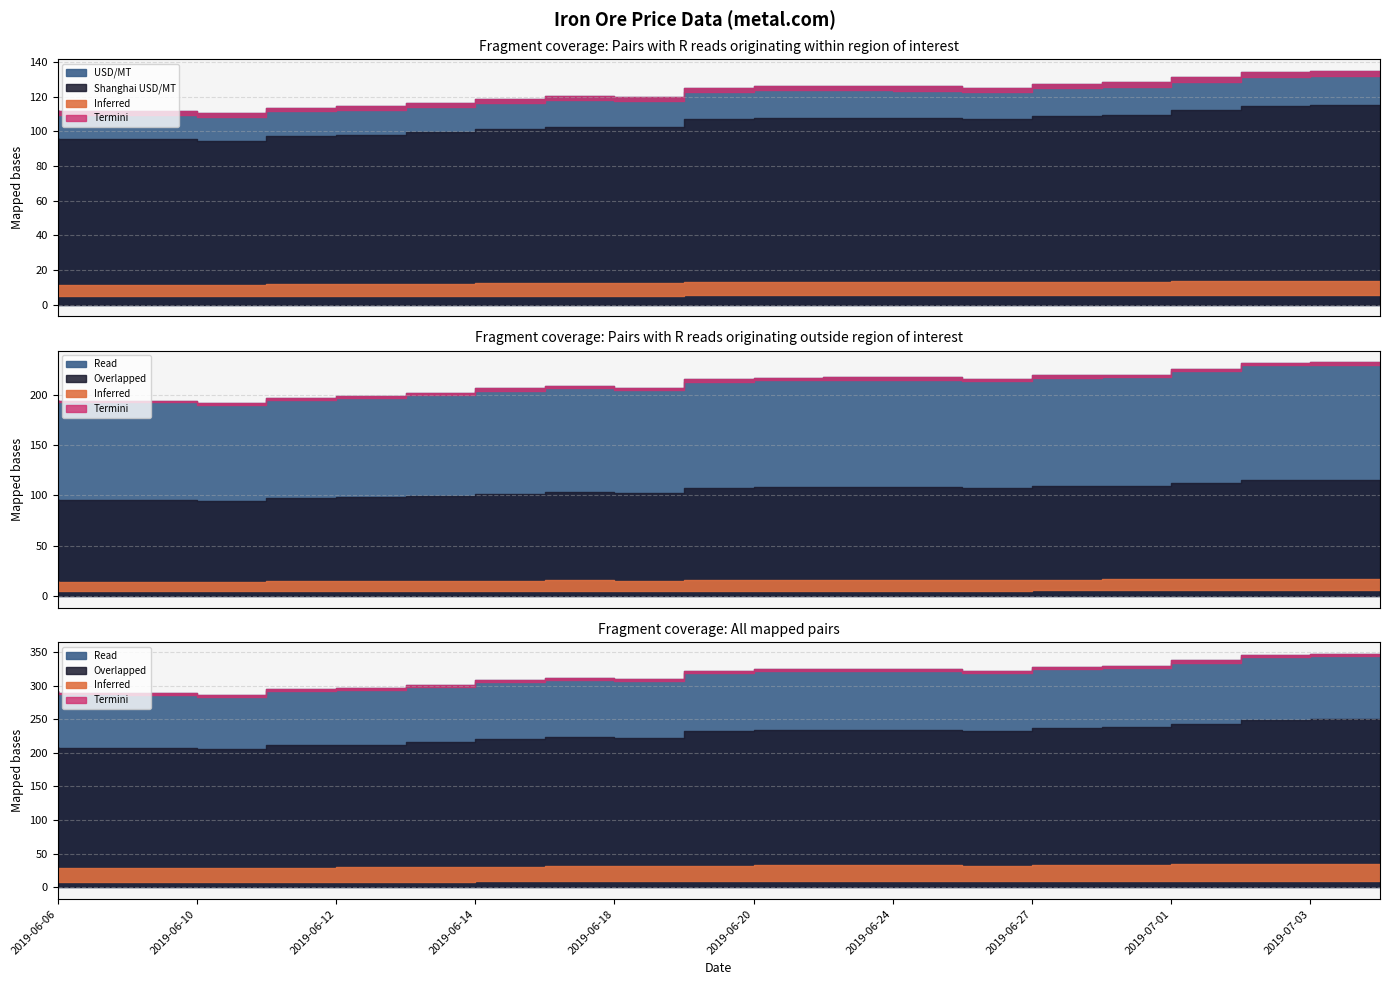

True or false: USD/MT has a value of 128.3 at 2019-07-01.

True